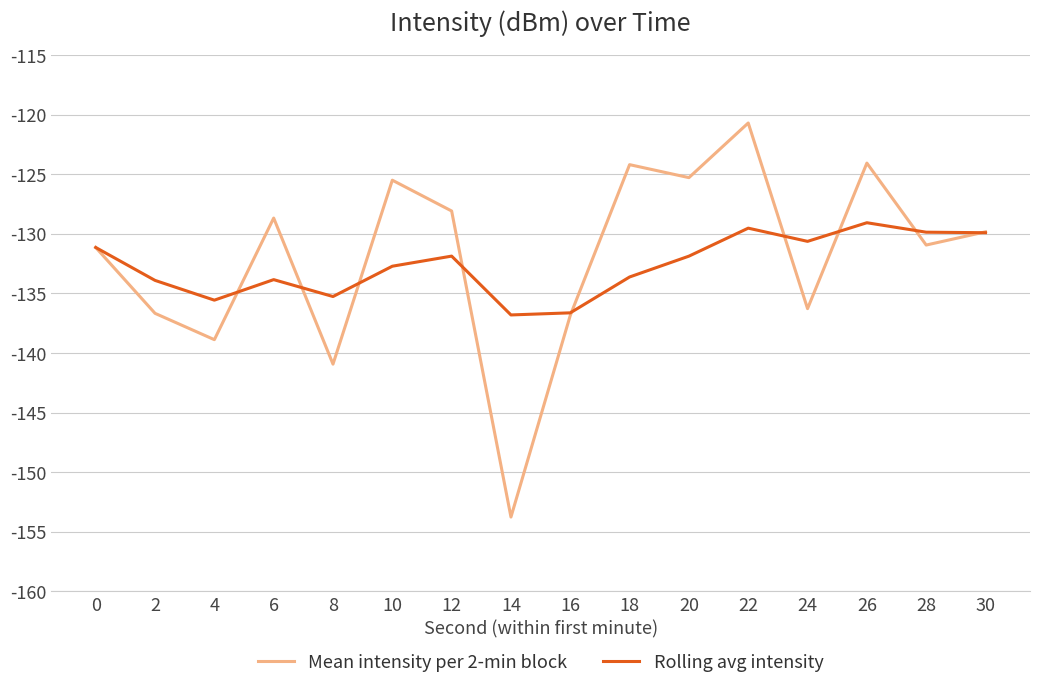

How many interior local peaks does the Mean intensity per 2-min block series have?

5